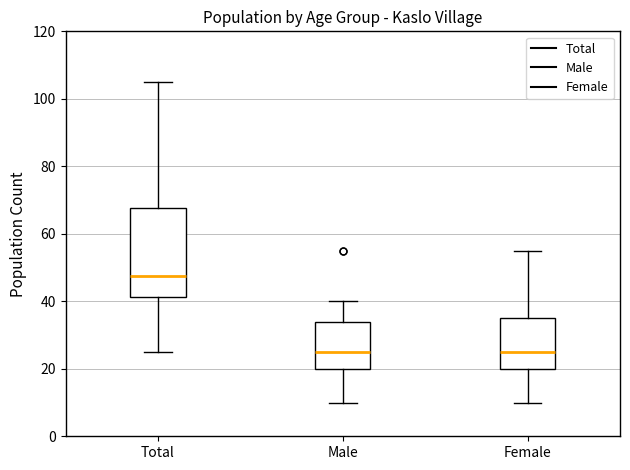

Reading left to right, read every box against the y-axis: the position of its median line, the range the box covers, and the ends of its whiskers. The values are not printed on the chart, so give them approximately, as read against the axis.

Total: median 48, box 42 to 68, whiskers 26 to 106
Male: median 26, box 20 to 34, whiskers 10 to 40
Female: median 26, box 20 to 36, whiskers 10 to 56